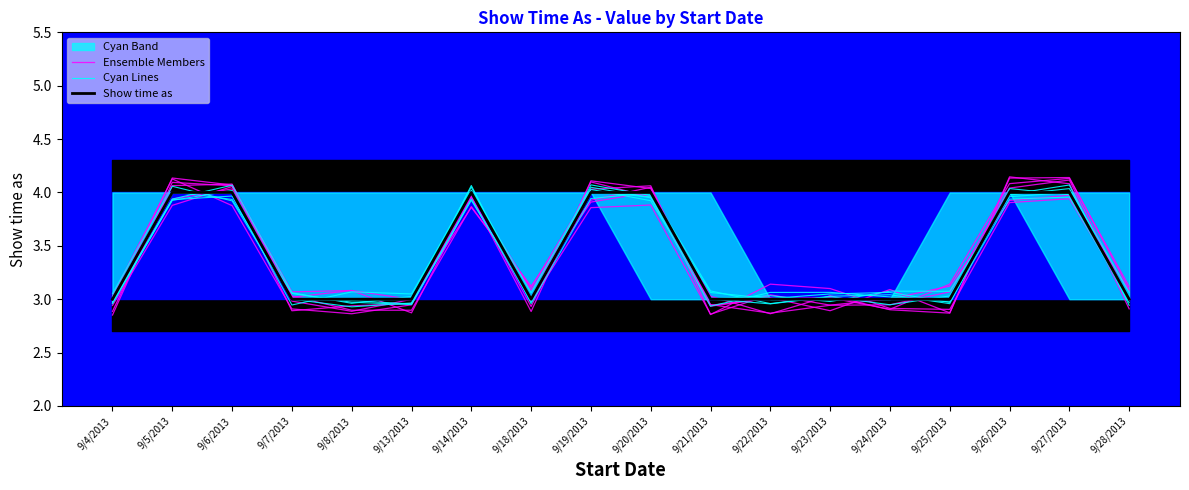

What is the value of the Show time as point at the 6th from the left?

3.0